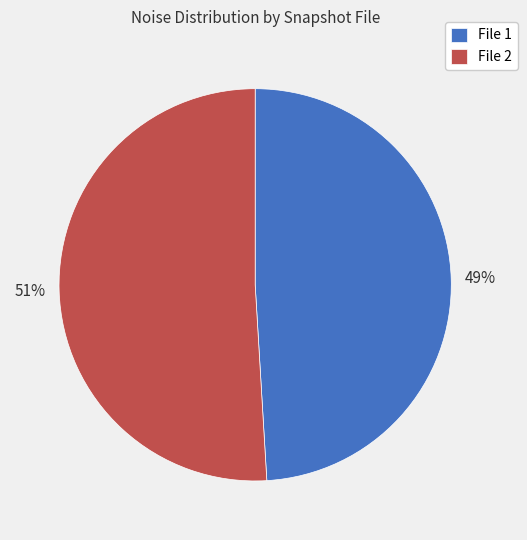

Which category has the smallest portion of the pie?

File 1